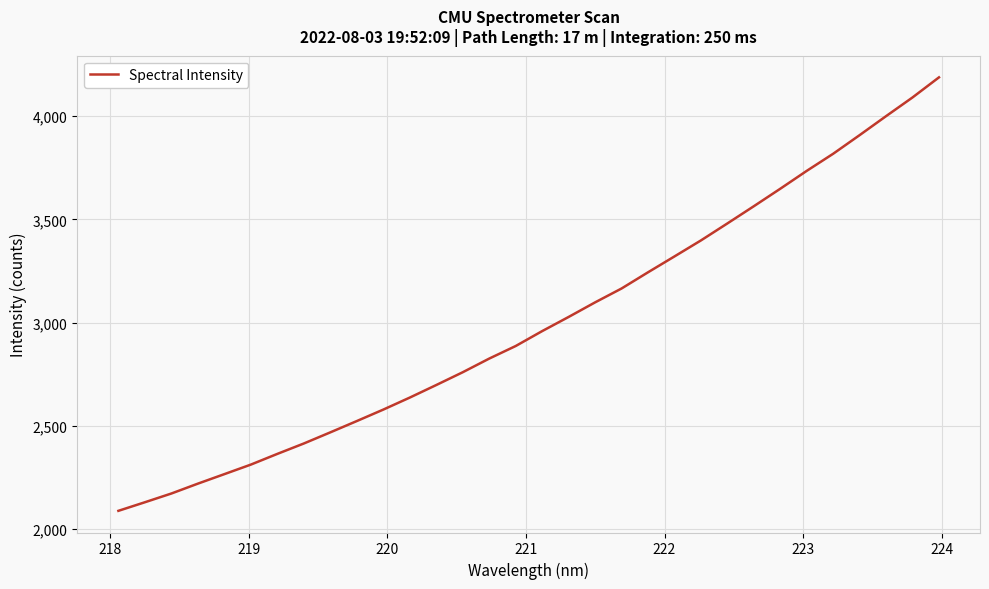

What is the difference between the maximum and minimum values?

2097.7